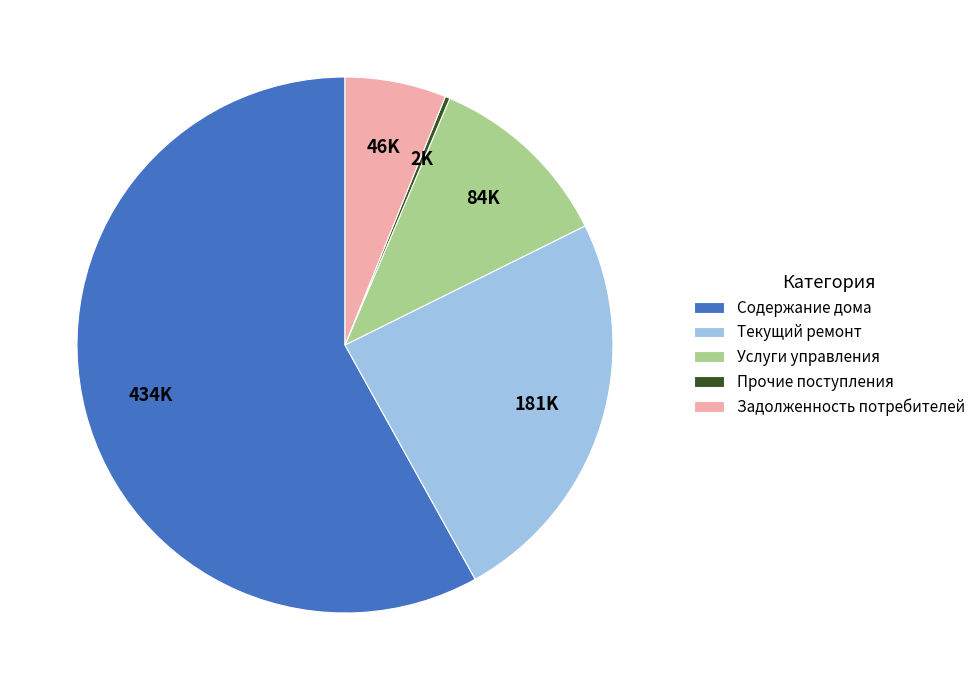

True or false: Содержание дома accounts for 58% of the total.

True